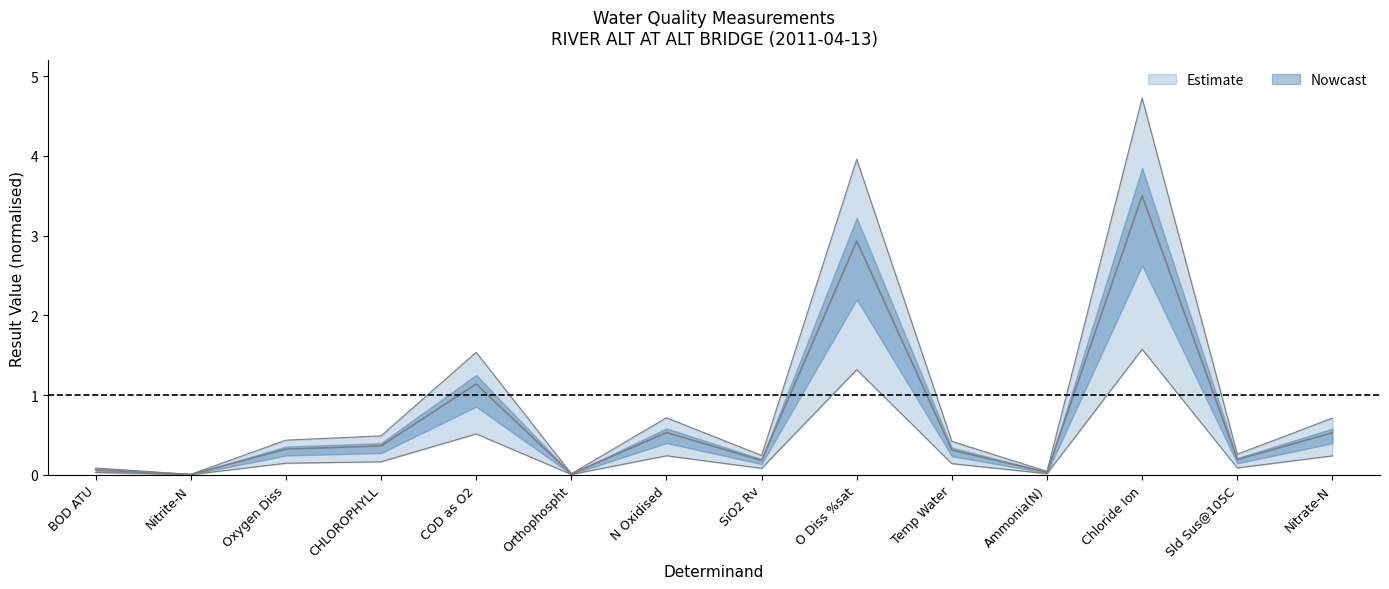

The chart shows a value of 4.0 at O Diss %sat. True or false?

True